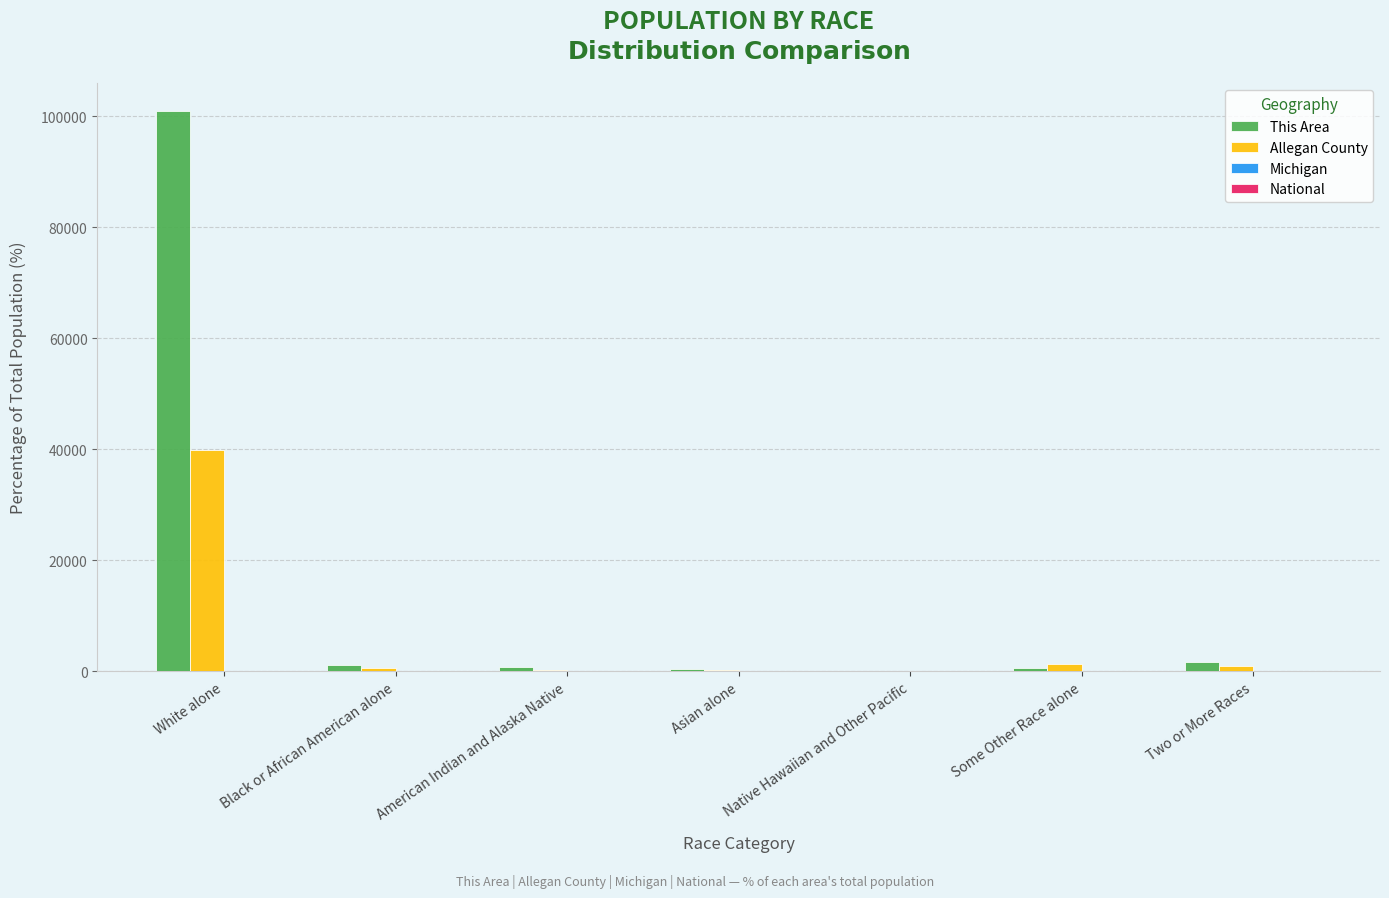

Count the number of data series in this chart.

4